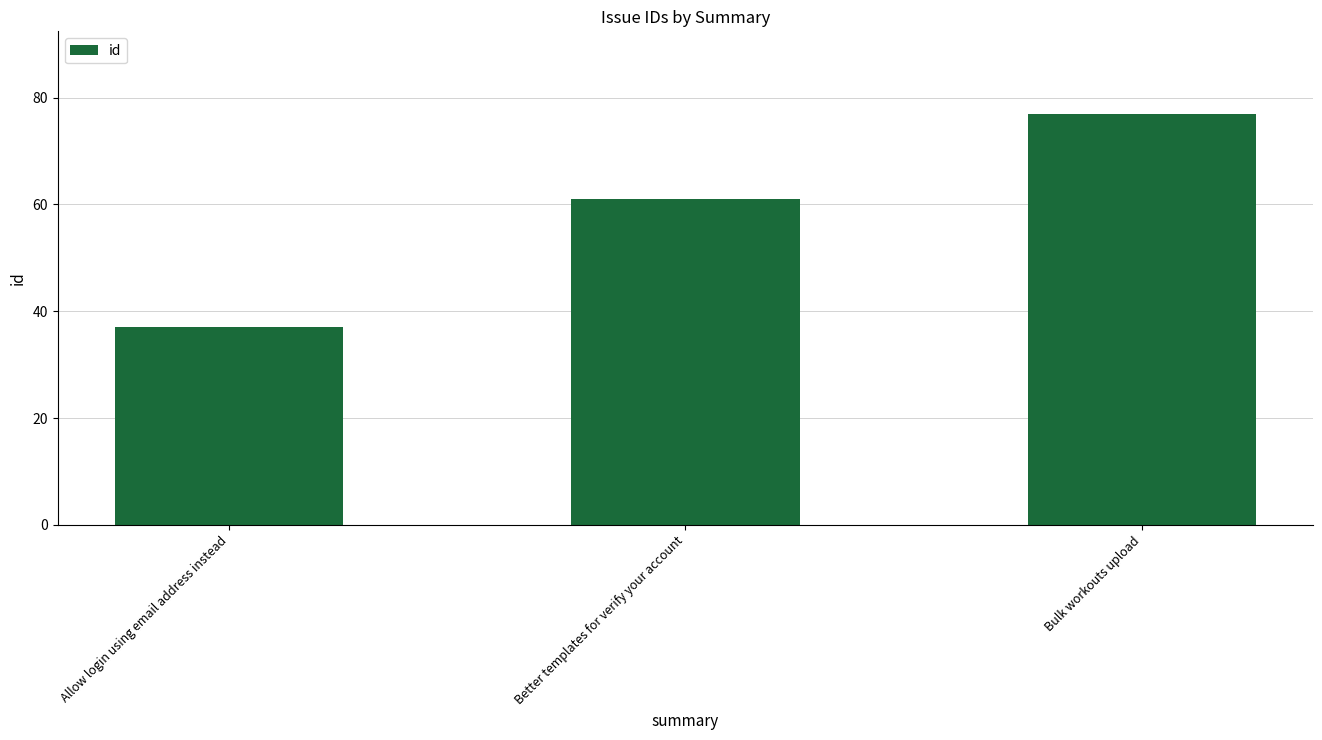

What is the difference between the values at Better templates for verify your account and Allow login using email address instead?

24